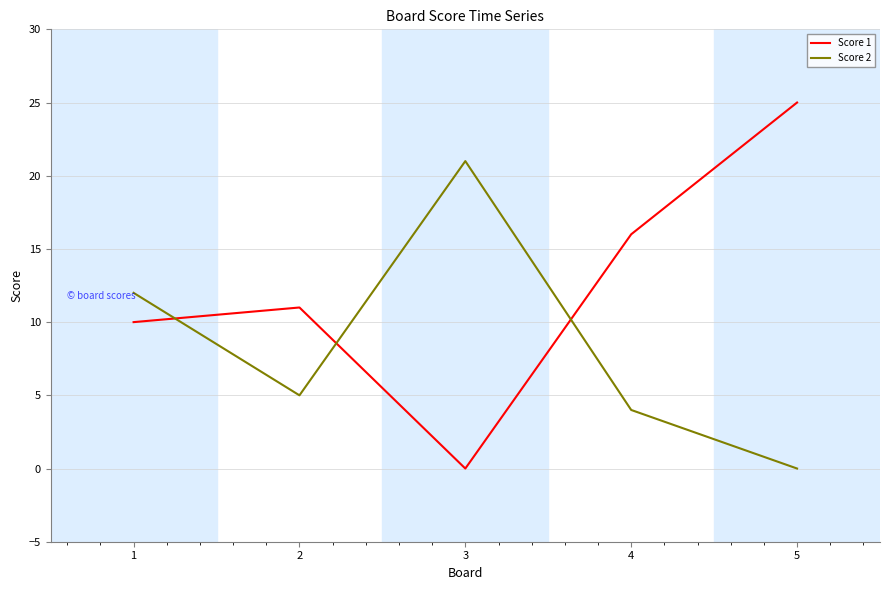

Rank the categories by Score 1 value from highest to lowest.

5, 4, 2, 1, 3